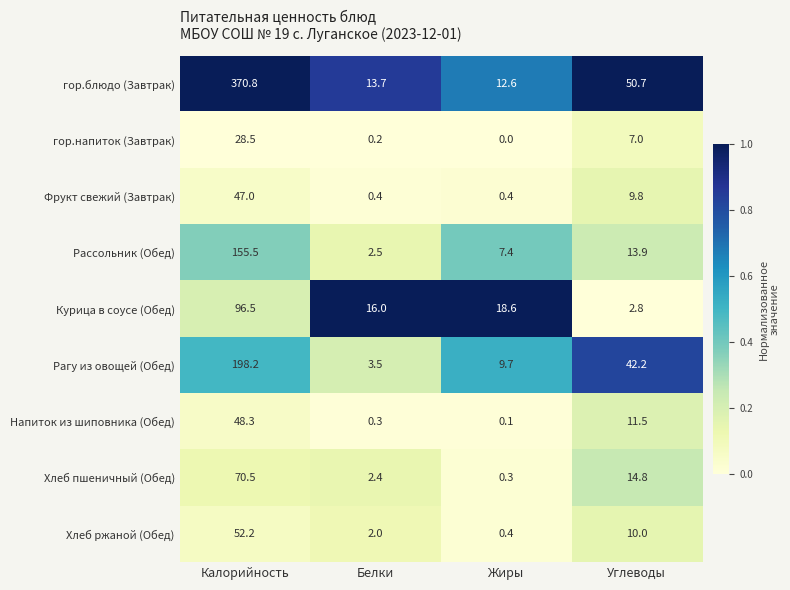

Between Жиры and Углеводы, which series saw the biggest shift?

гор.блюдо (Завтрак)